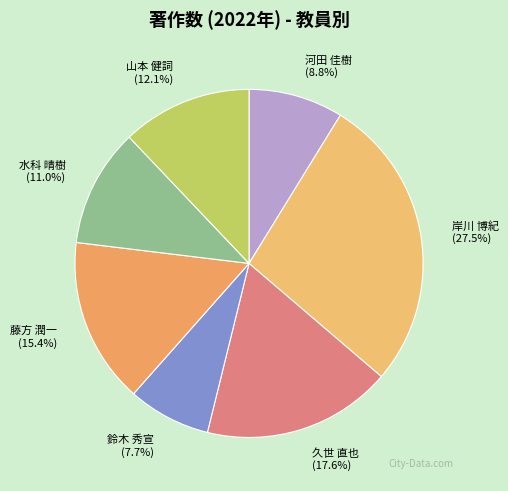

Does 水科 晴樹 account for over 50% of the chart?

No